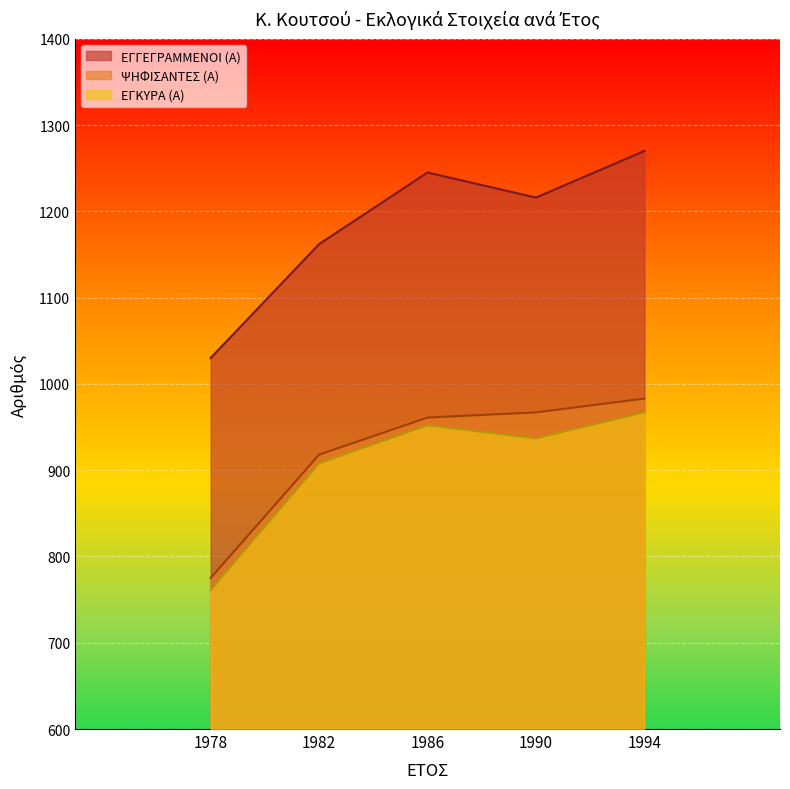

How many lines are shown in the chart?

3